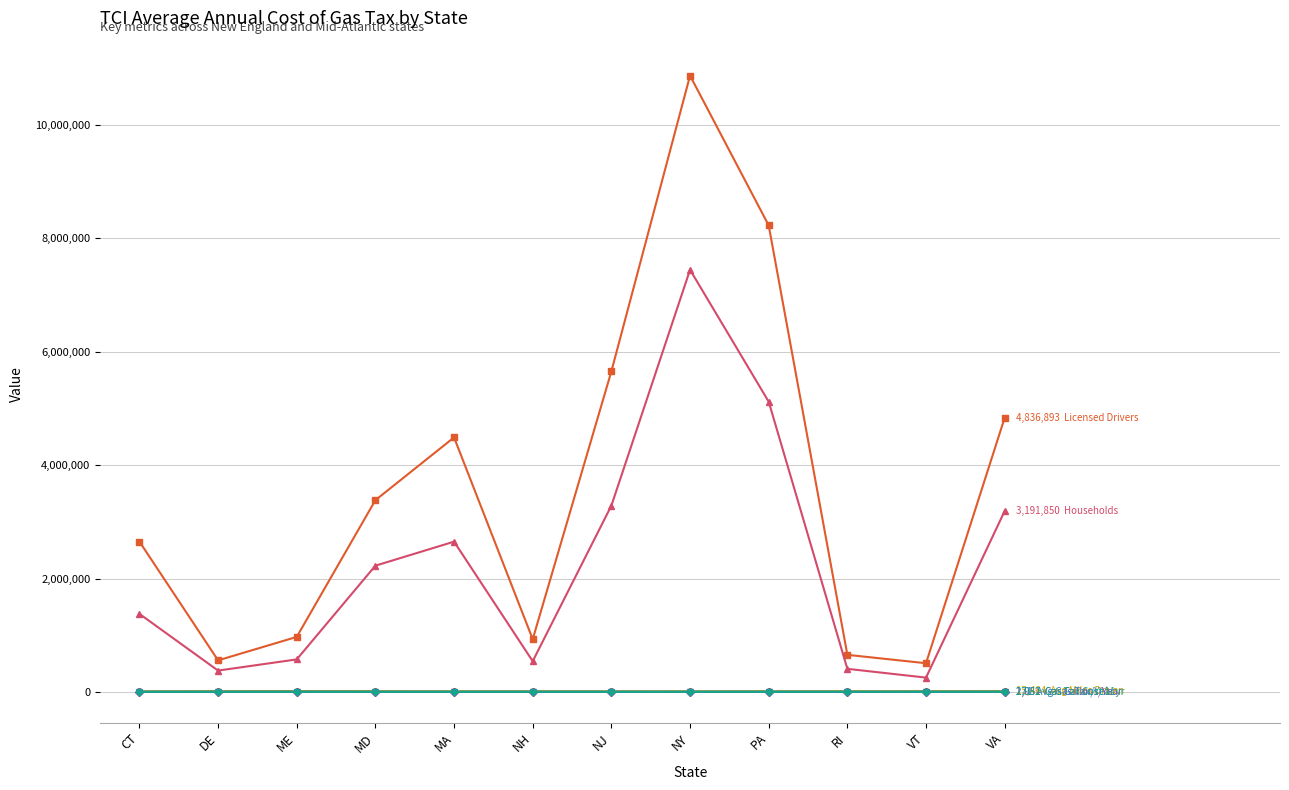

What position from the left is VA?

12